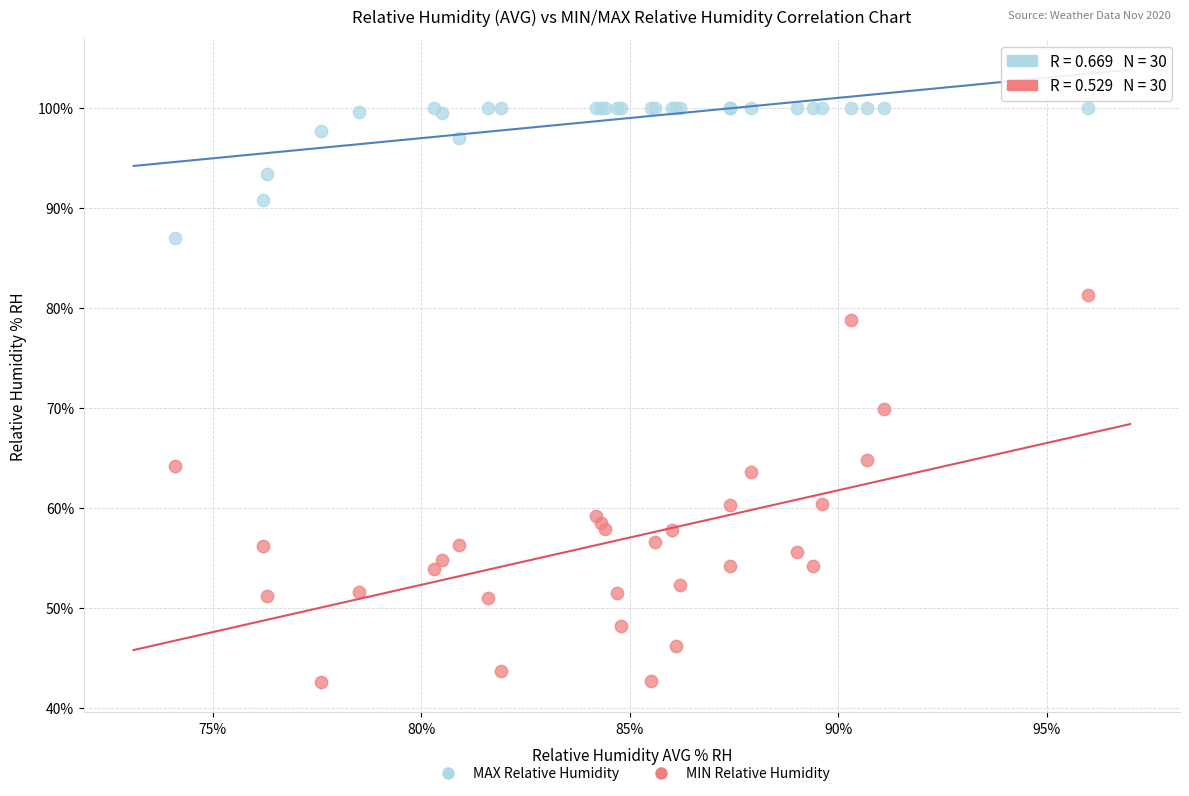

What are all the series names shown in the legend?

MAX Relative Humidity, MIN Relative Humidity